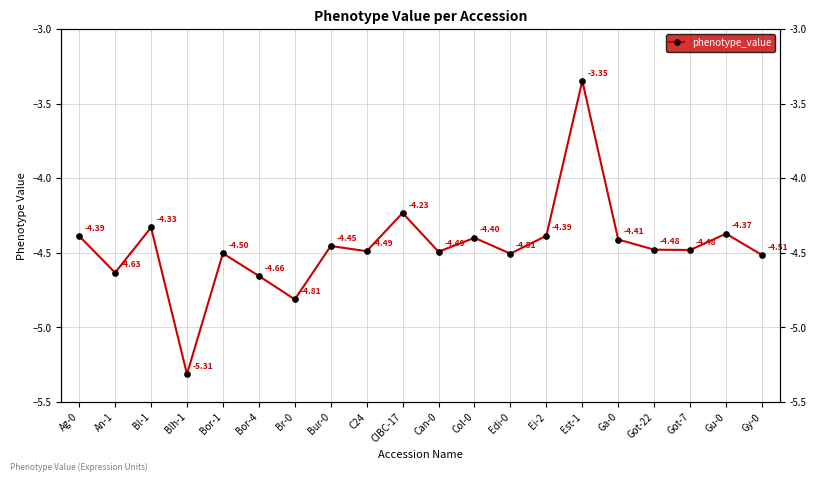

How many values are between -4 and -3?

1